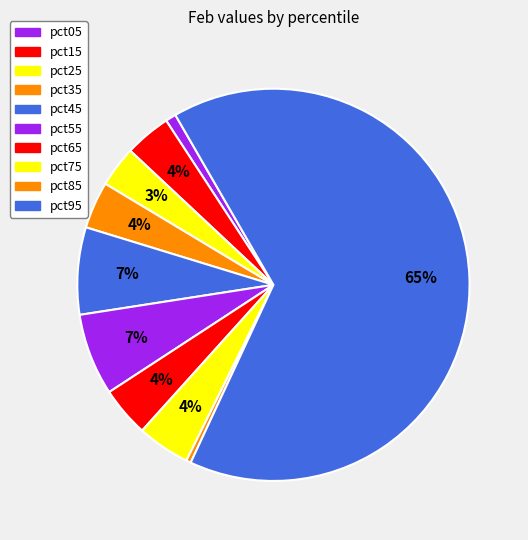

How many slices are in this pie chart?

10